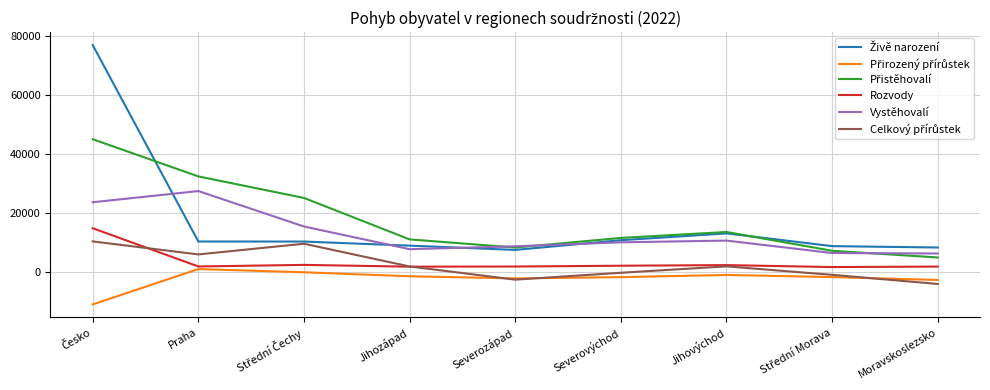

What is the greatest value displayed?

76895